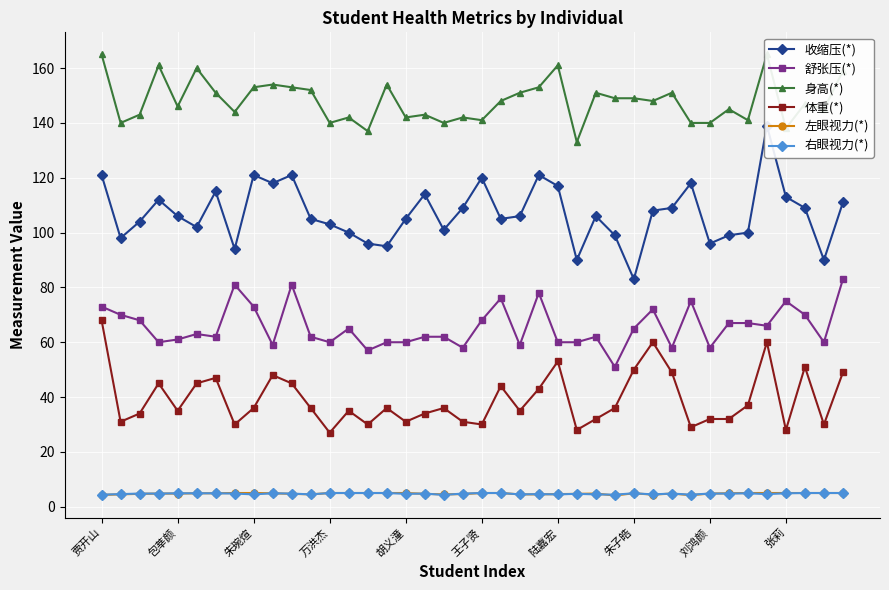

Rank the series at 26 from highest to lowest value.

身高(*), 收缩压(*), 舒张压(*), 体重(*), 左眼视力(*), 右眼视力(*)